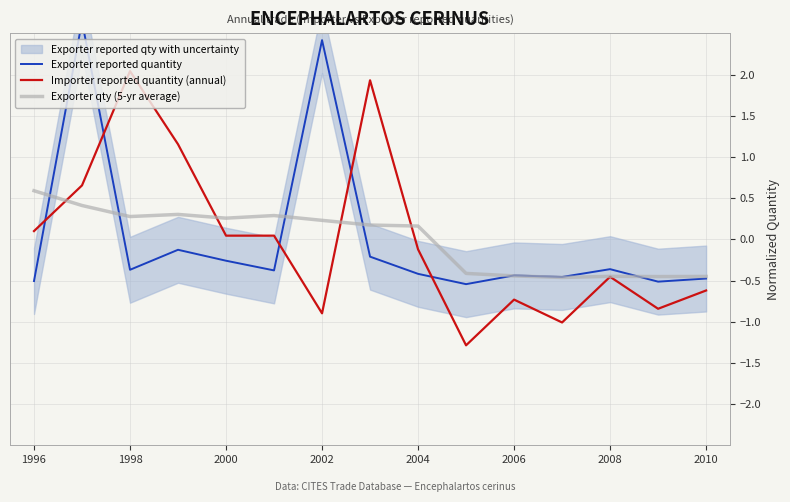

How many values in the Exporter qty (5-yr average) series exceed 0?

9